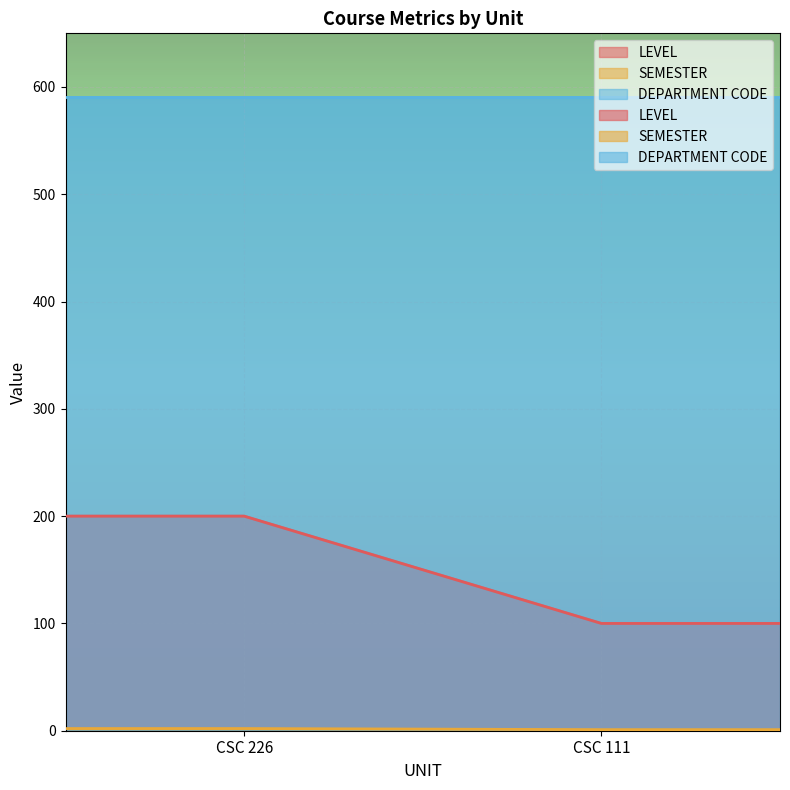

What is the average value of the LEVEL series?

150